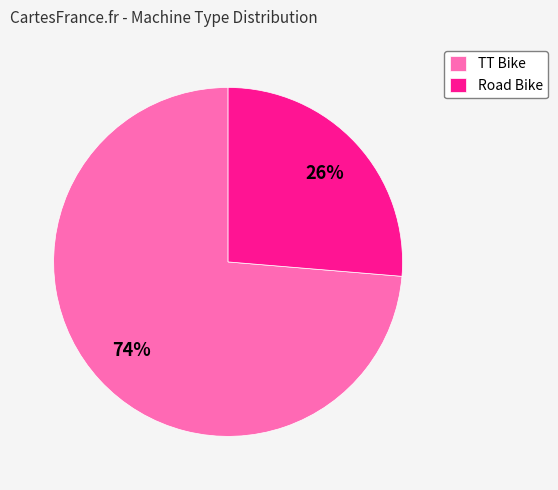

What is the majority slice?

TT Bike